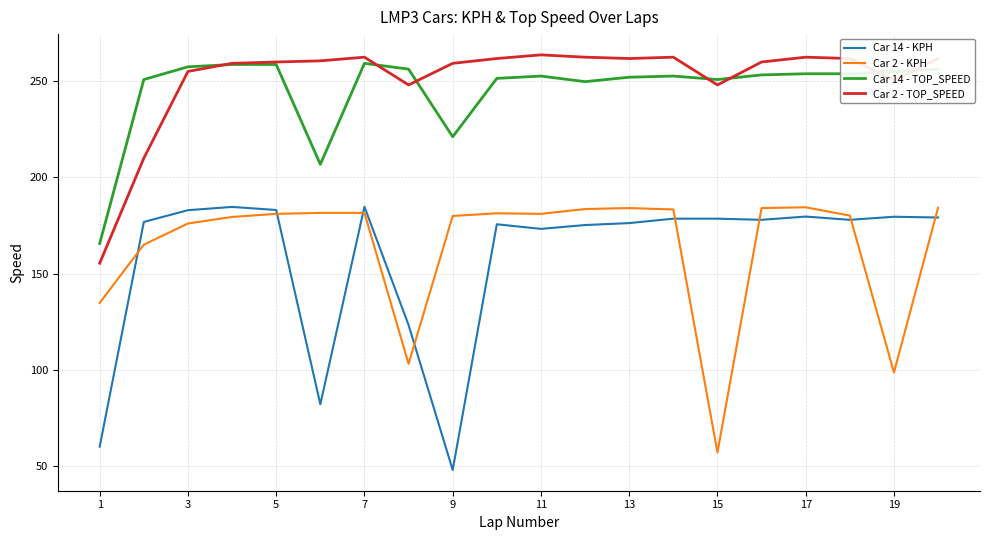

True or false: Car 2 - TOP_SPEED and Car 2 - KPH intersect in this chart.

False